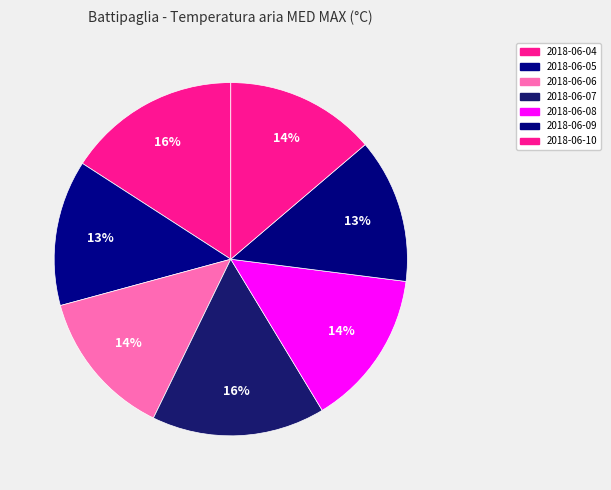

What is the change in value from 2018-06-04 to 2018-06-09?

-5.1